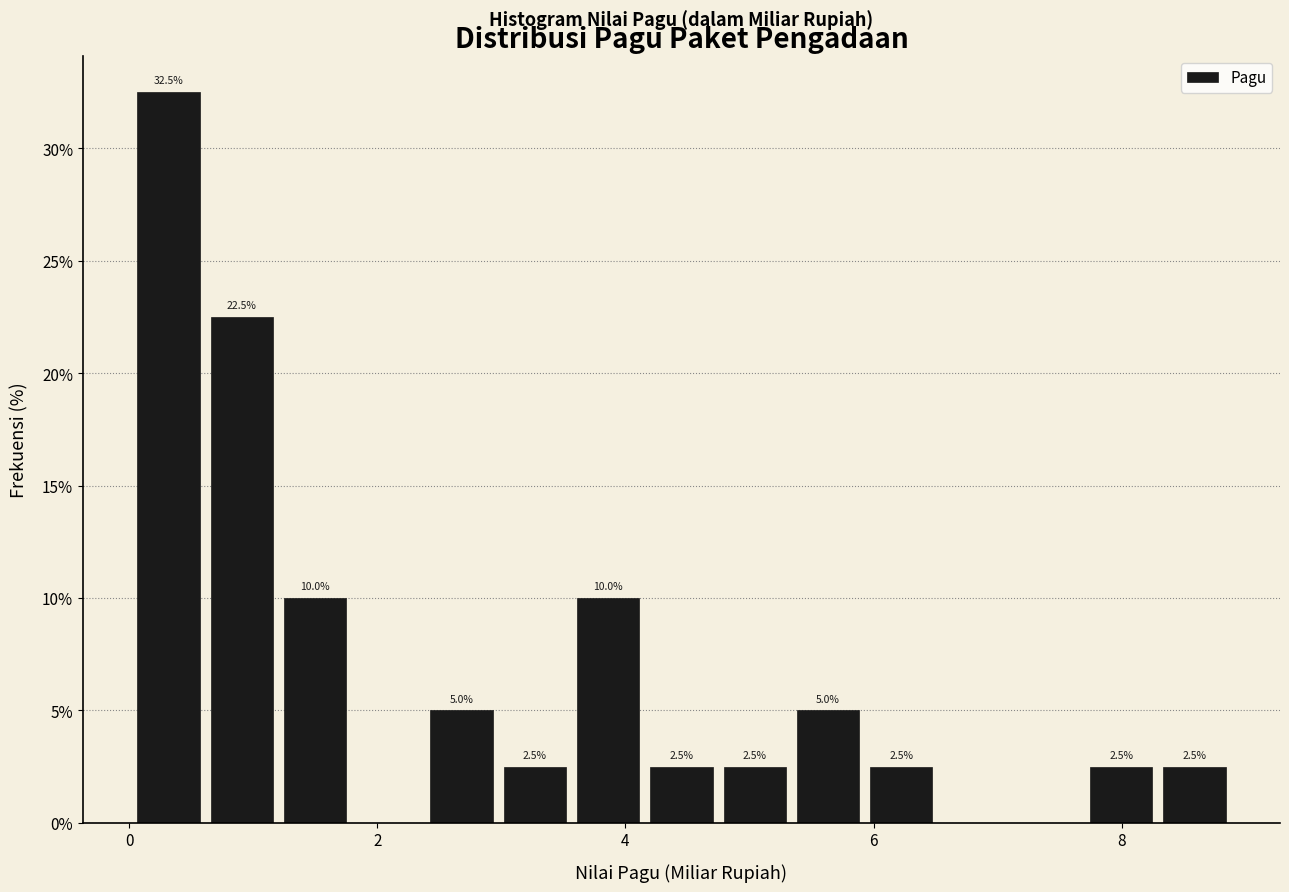

Around what value on the x-axis is the tallest bar? Give the approximate position of its centre, as read against the axis.

0.4